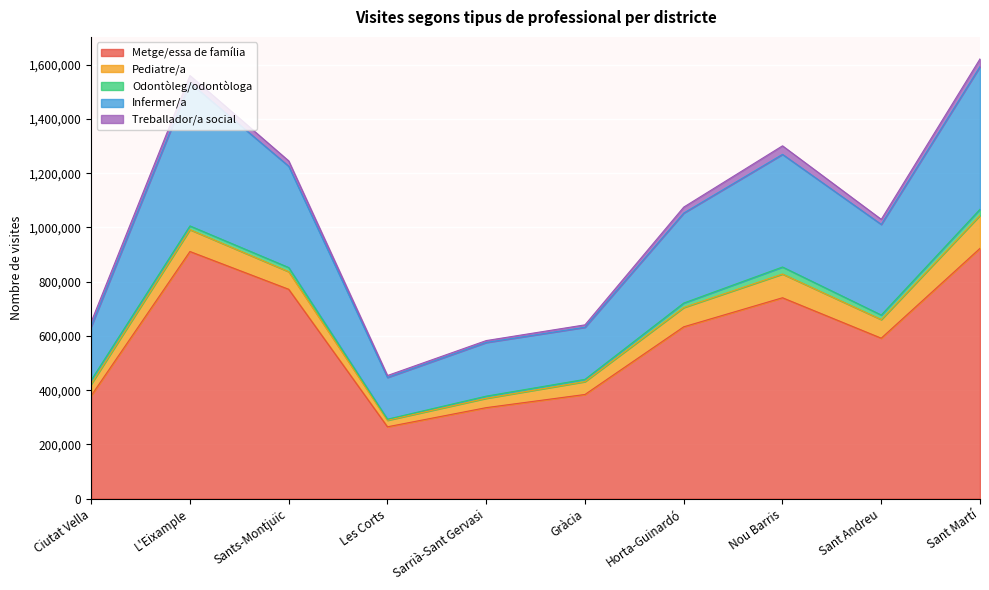

What is the smallest value displayed?

3921